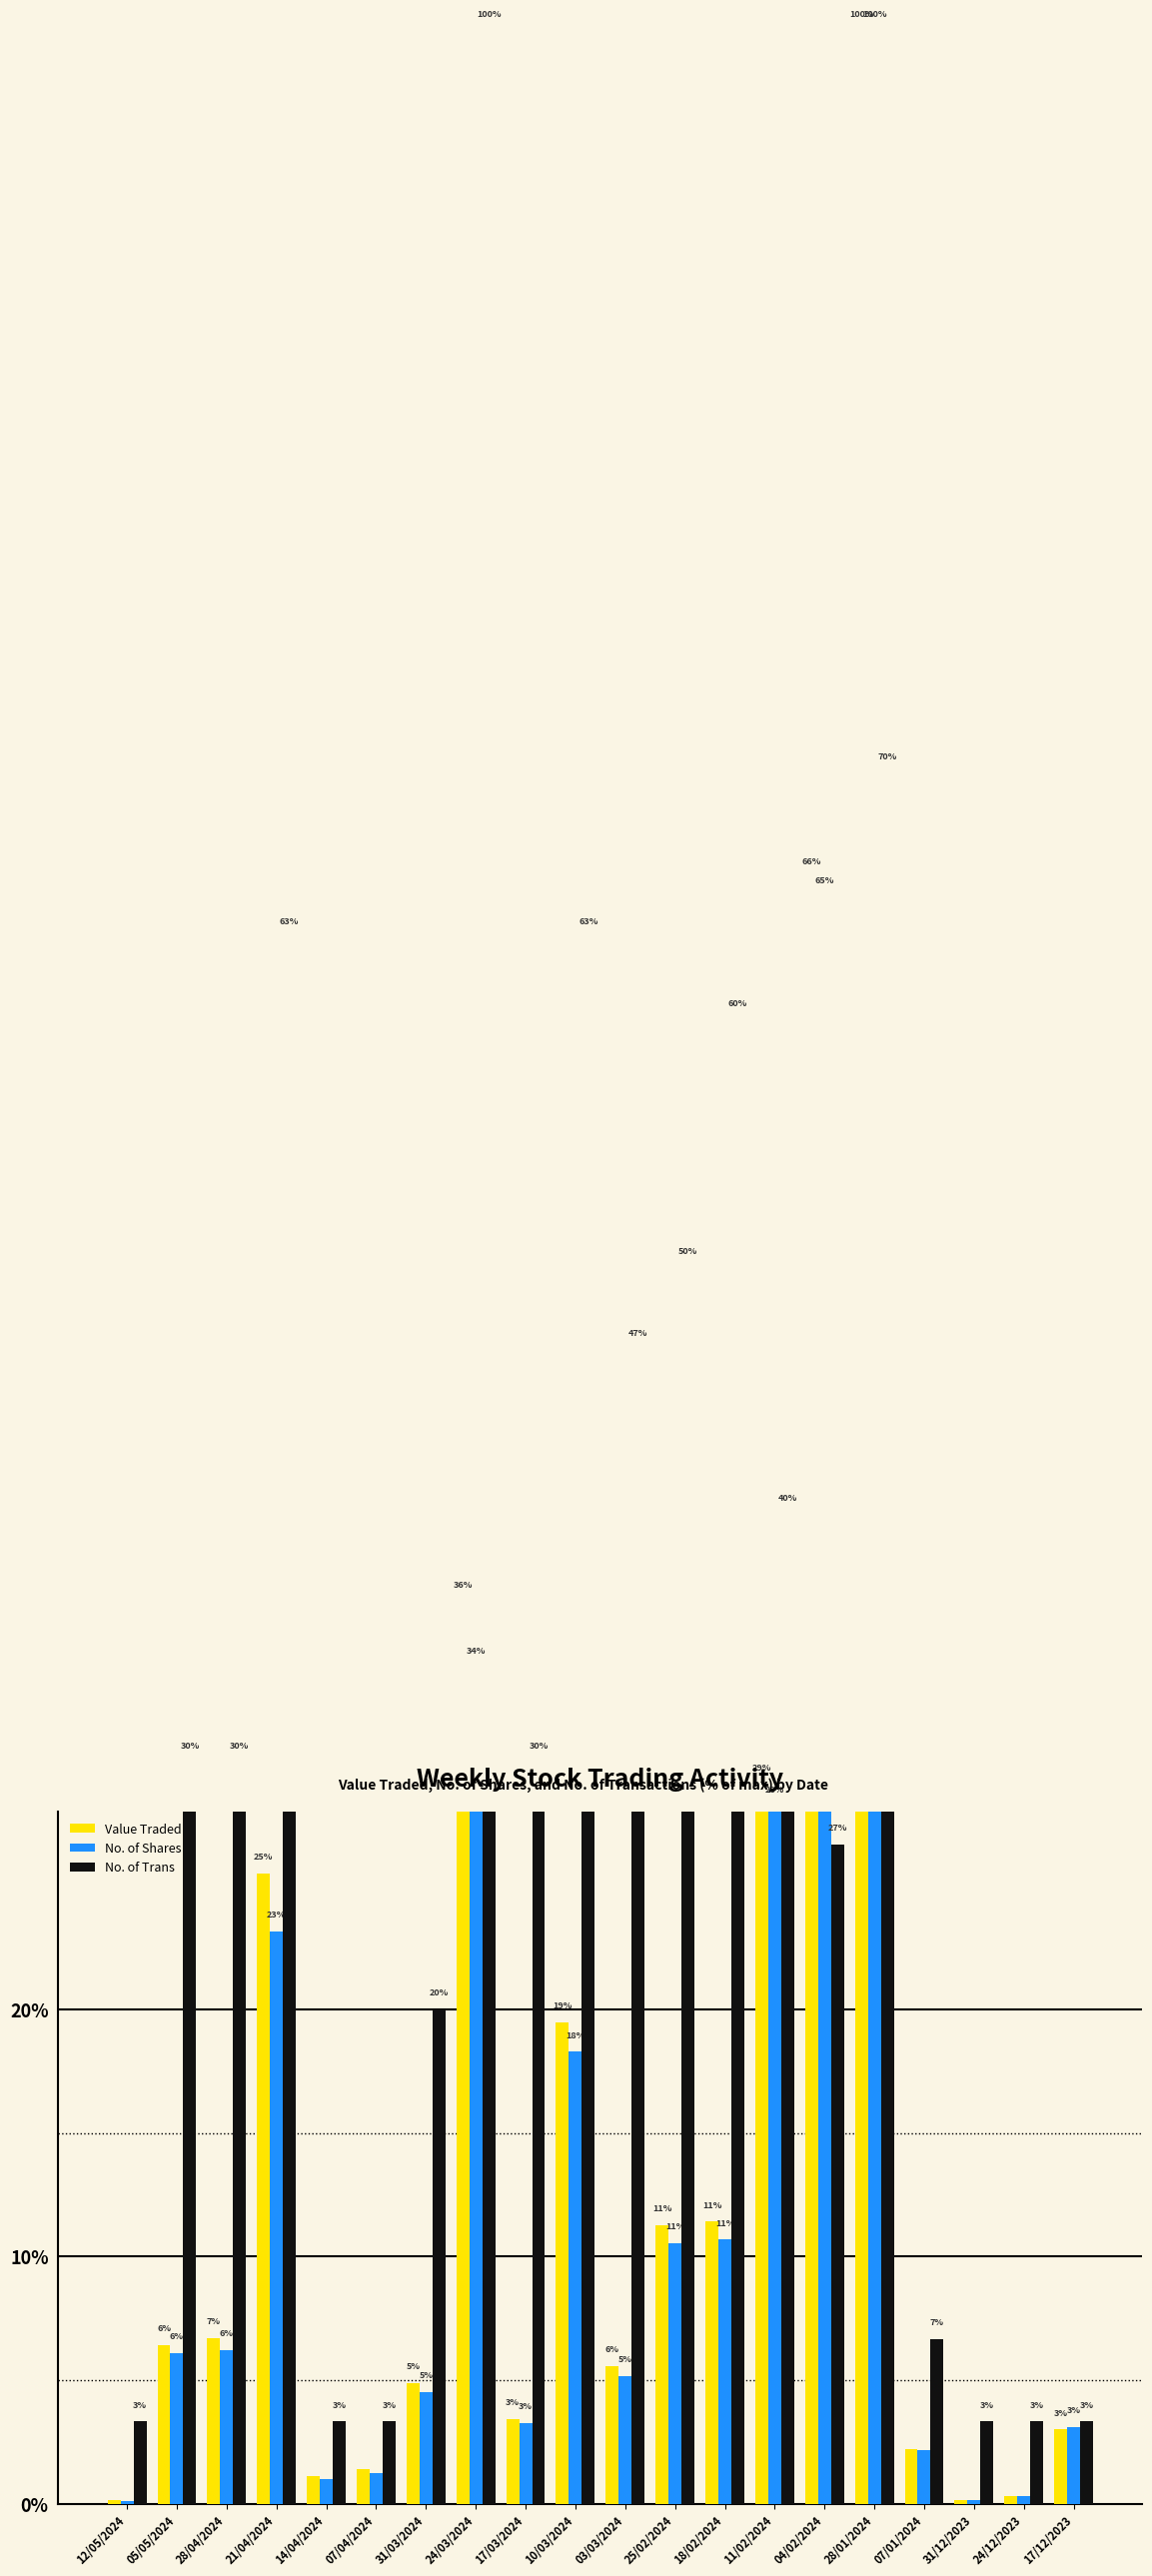

Are the bars grouped side by side (vs. stacked)?

Yes